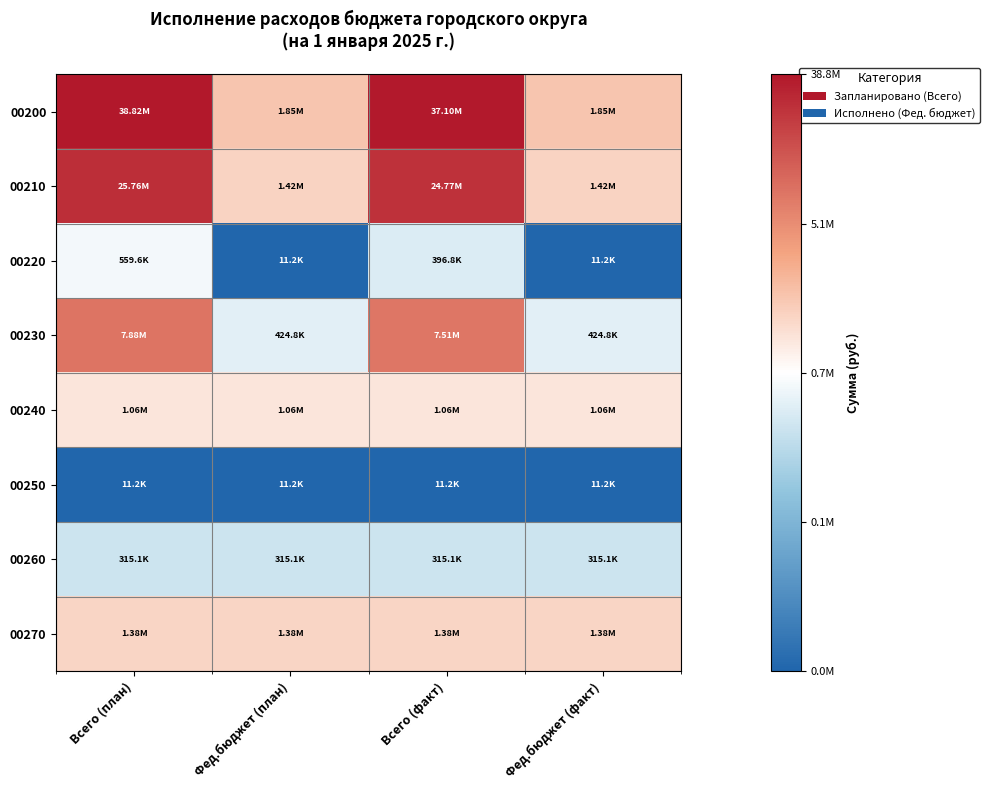

How many data points does each series have?

4